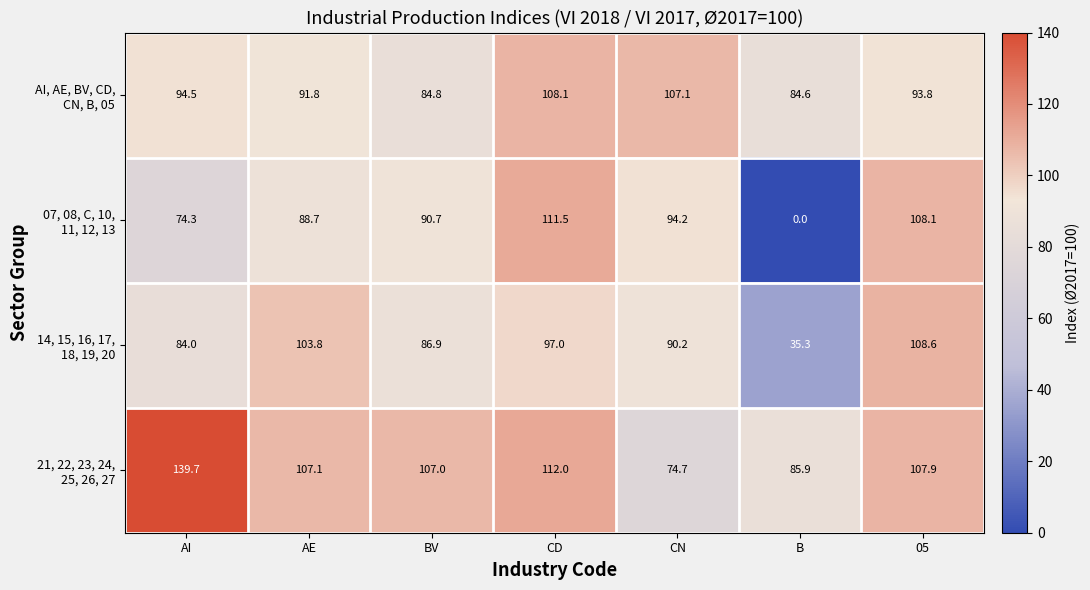

How many data points does each series have?

7